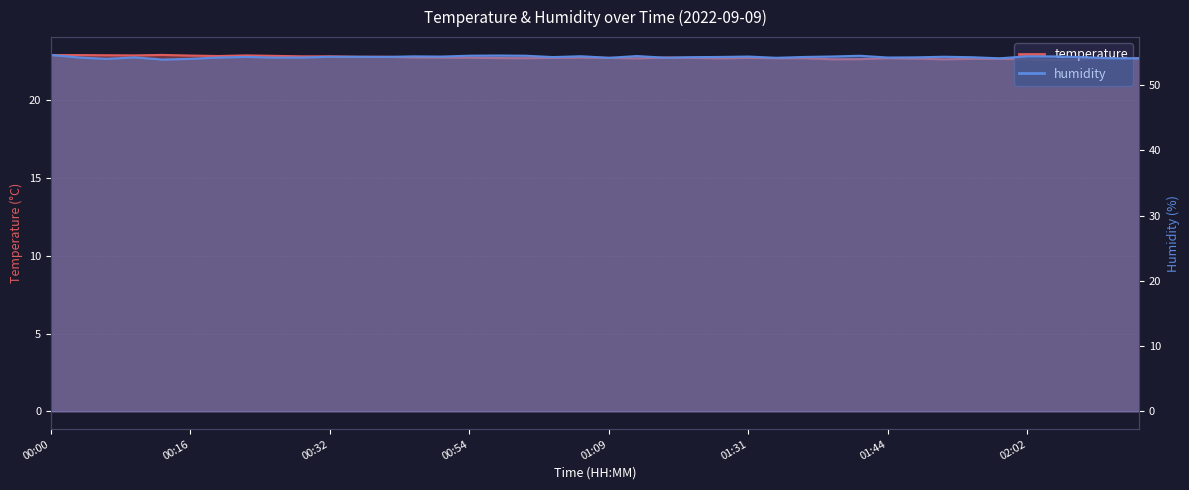

True or false: humidity and temperature intersect in this chart.

False